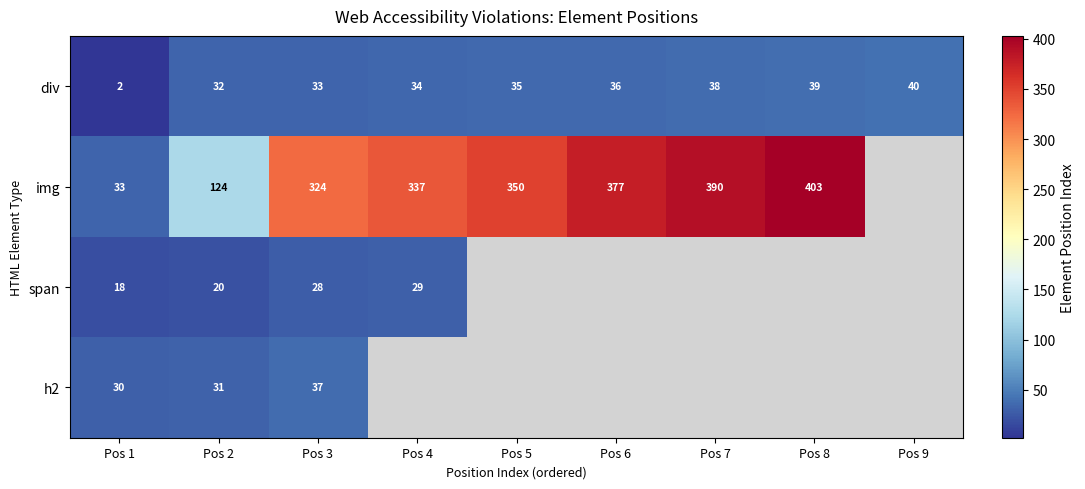

What is the difference between the highest and lowest values at Pos 1?

31